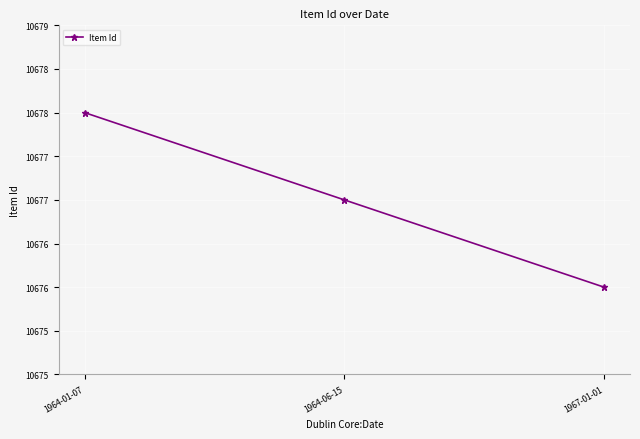

What is the label of the 3rd point from the right?

1964-01-07